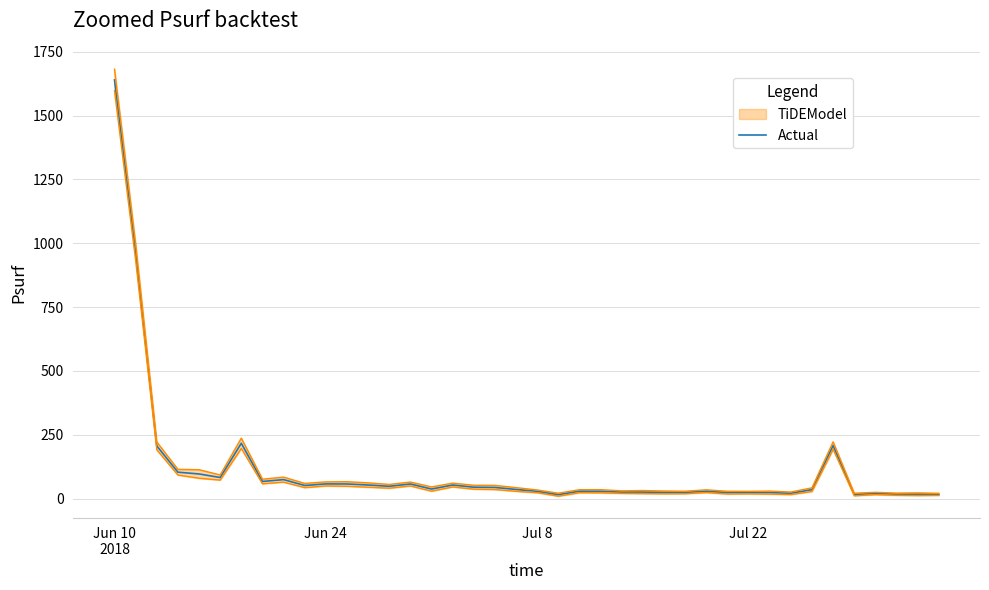

What is the difference between the maximum and minimum values?

1623.8